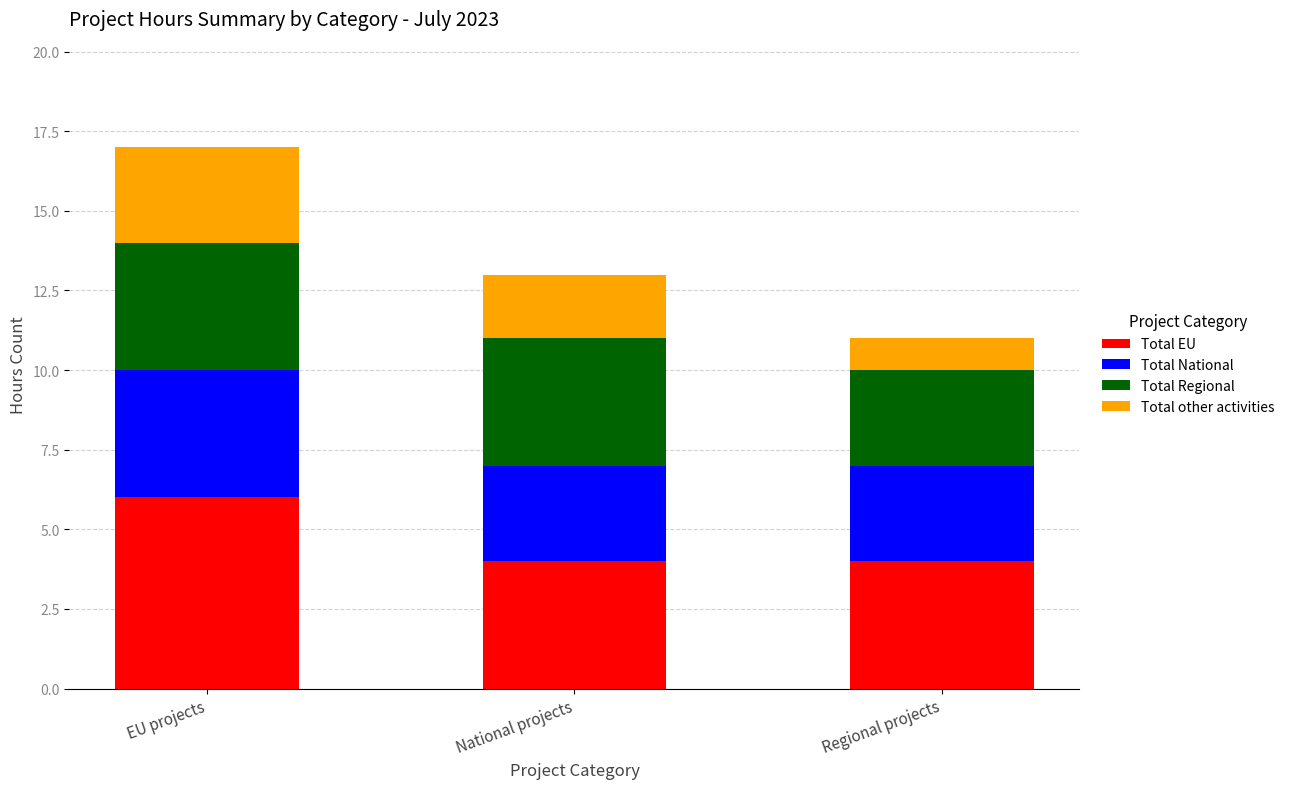

True or false: Total EU has a value of 4 at National projects.

True